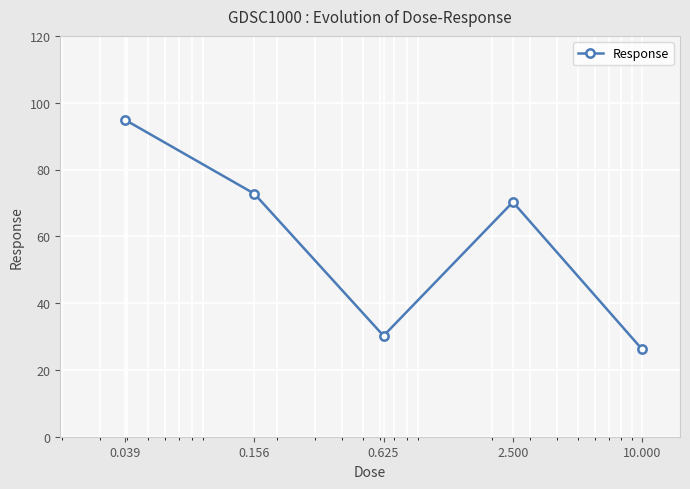

What is the difference between the second highest and minimum values?

46.6